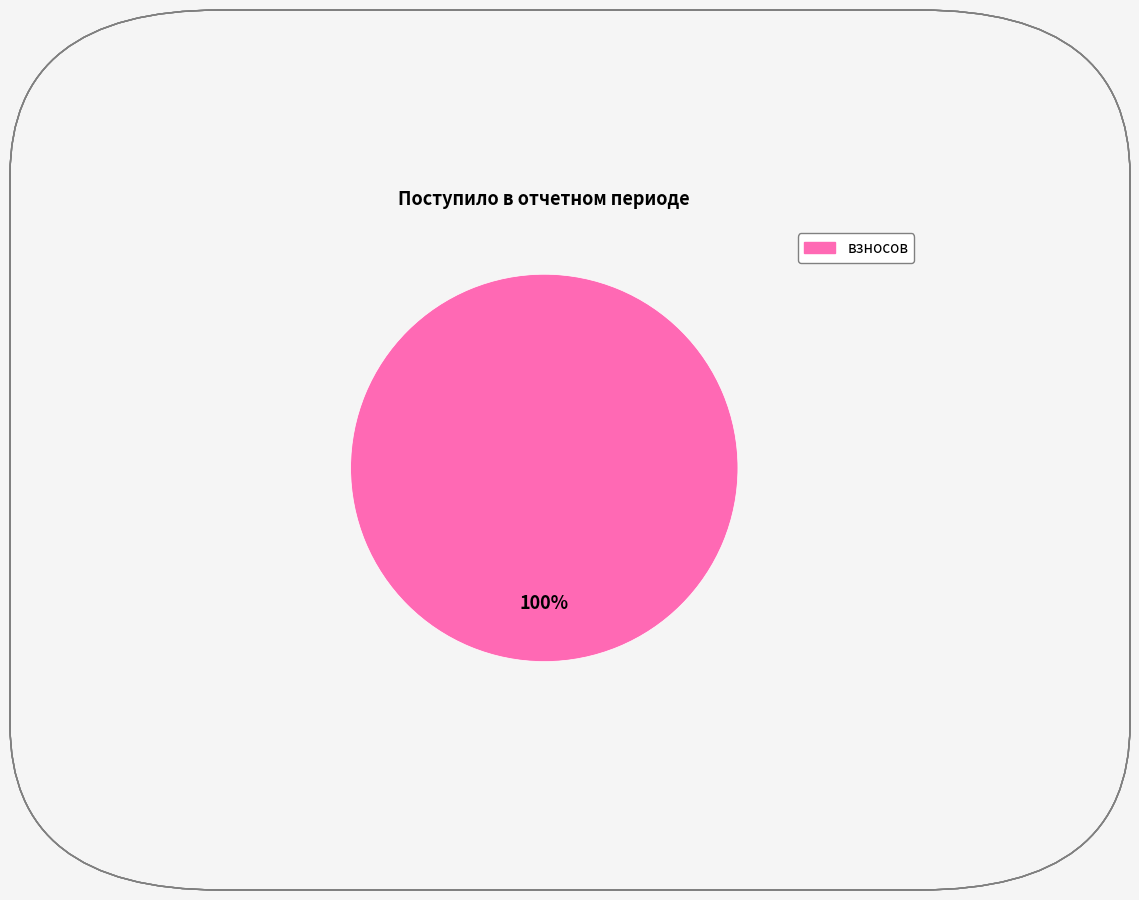

Is there a majority slice in this chart?

Yes